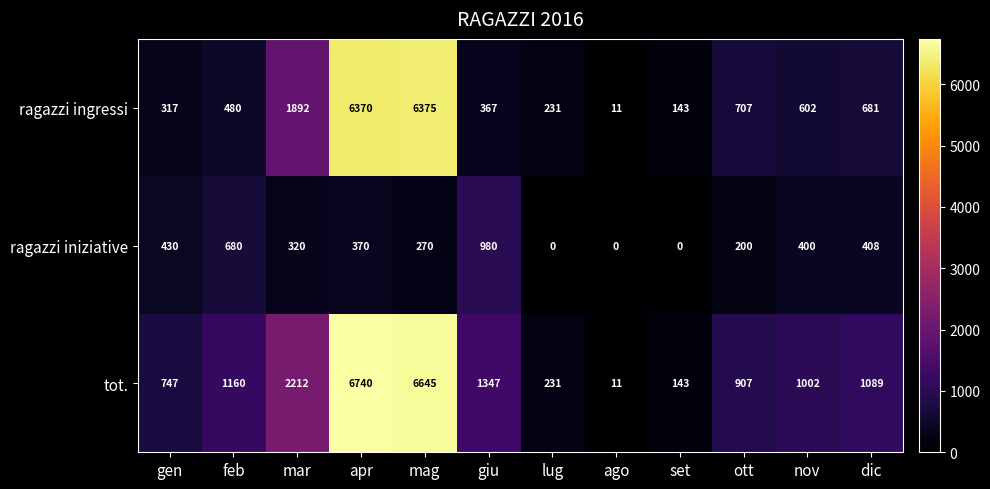

What is the spread (max minus min) of values at dic?

681